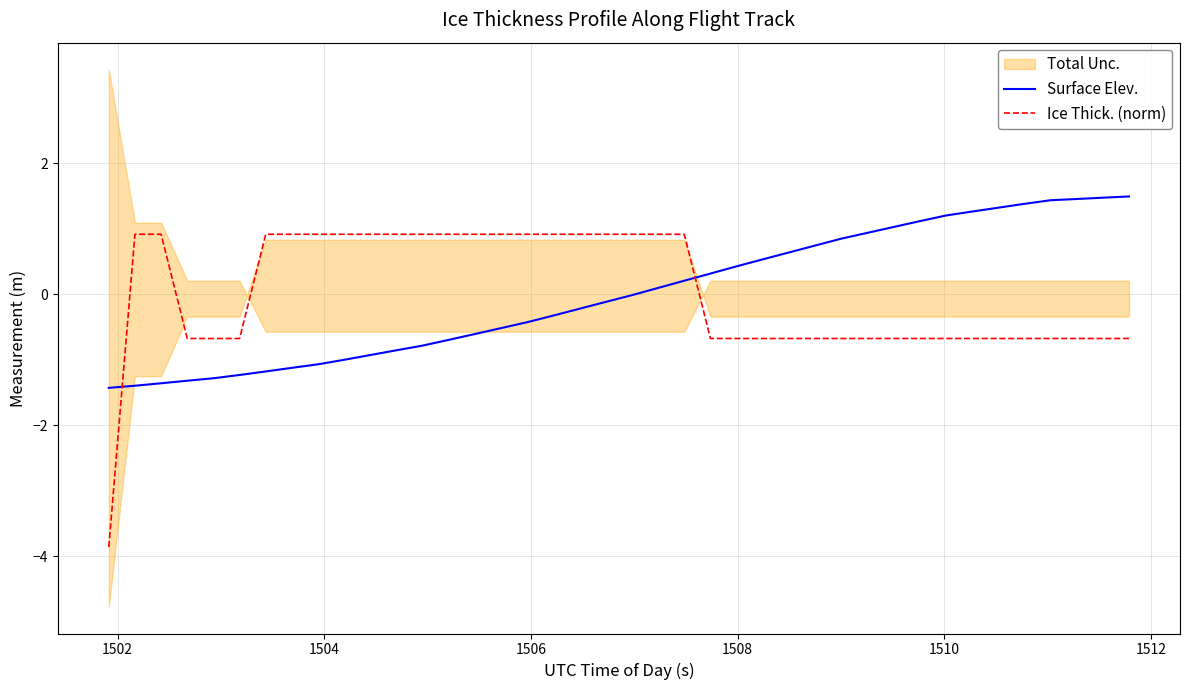

Which series has the widest spread of values?

Ice Thick. (norm)